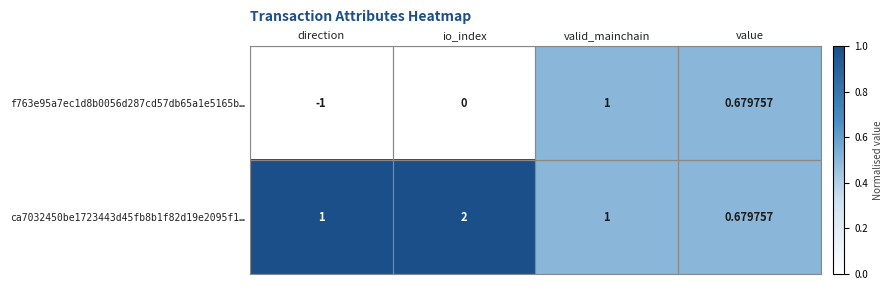

List the series in order of their overall mean, highest first.

ca7032450be1723443d45fb8b1f82d19e2095f1…, f763e95a7ec1d8b0056d287cd57db65a1e5165b…